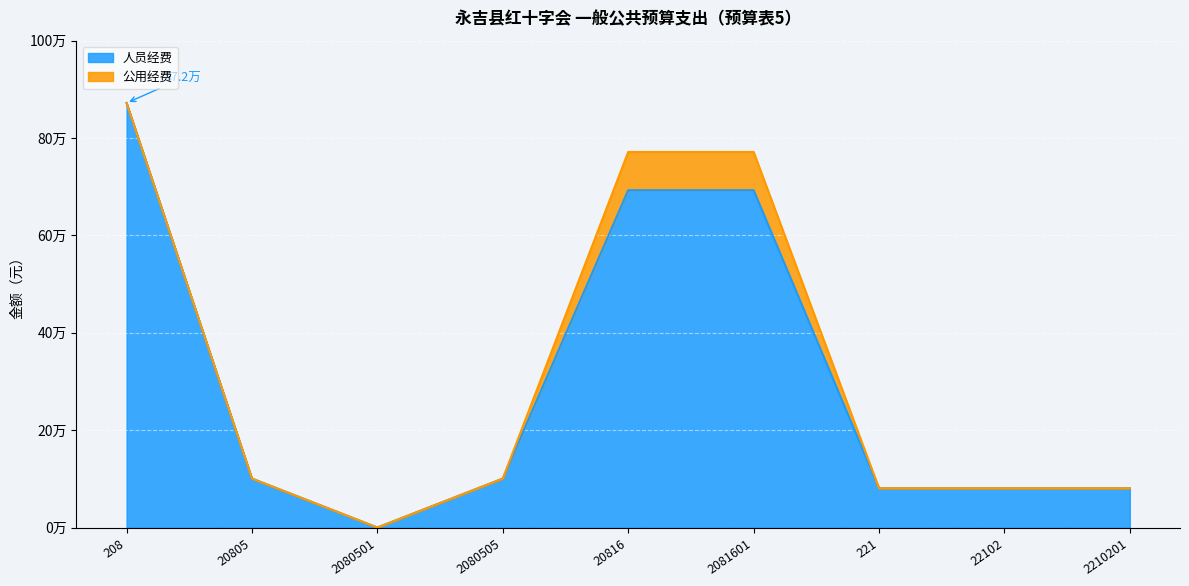

List the labels in order of value, largest first.

208, 20816, 2081601, 20805, 2080505, 221, 22102, 2210201, 2080501